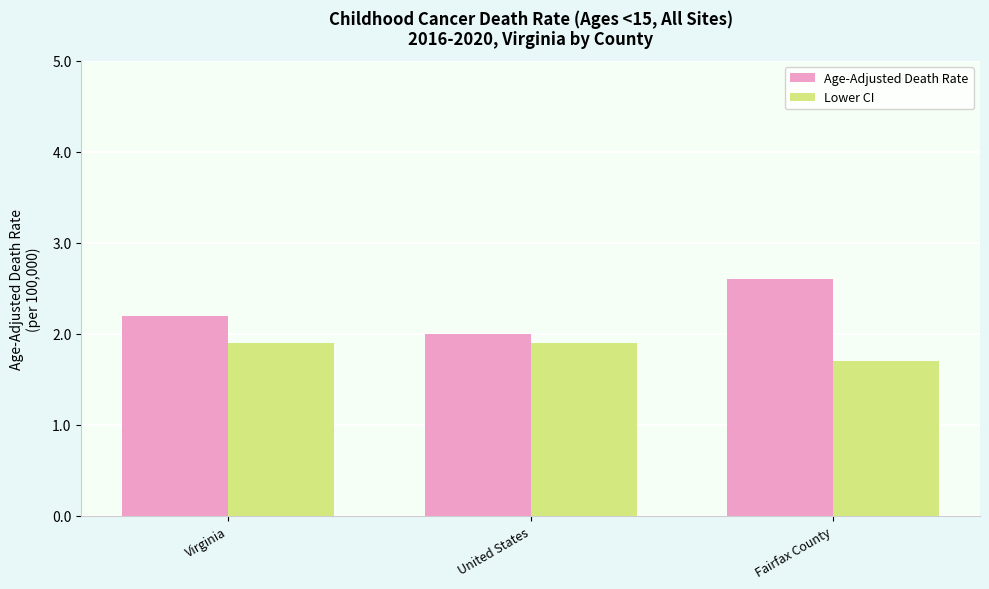

Is the value of Lower CI at Virginia greater than the value of Age-Adjusted Death Rate at Virginia?

No